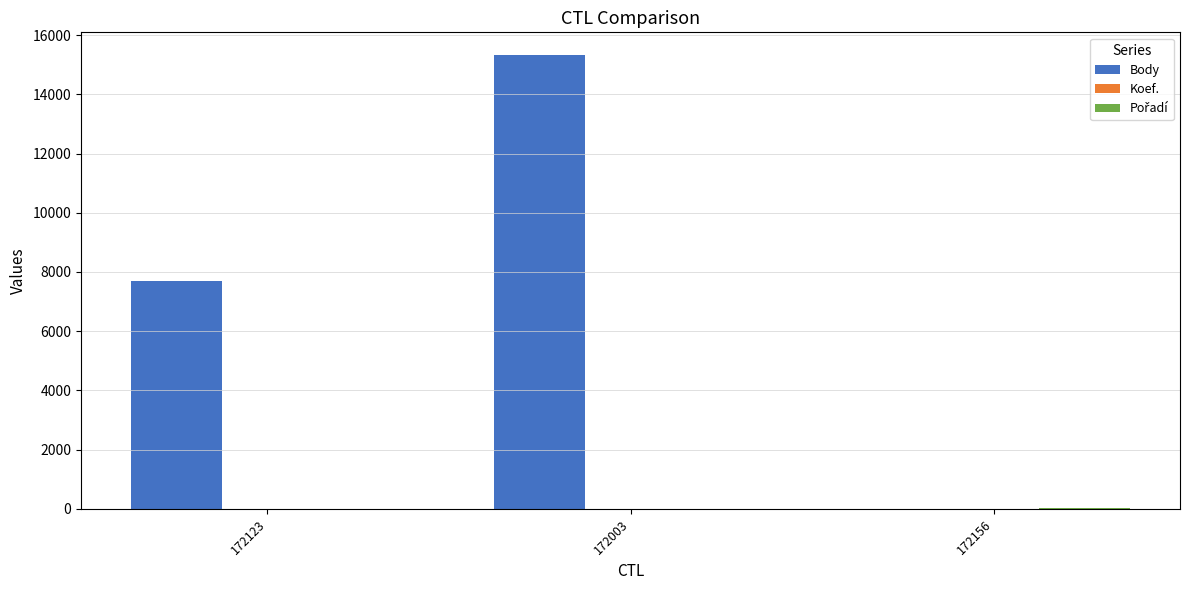

What is the sum of all Body values?

23032